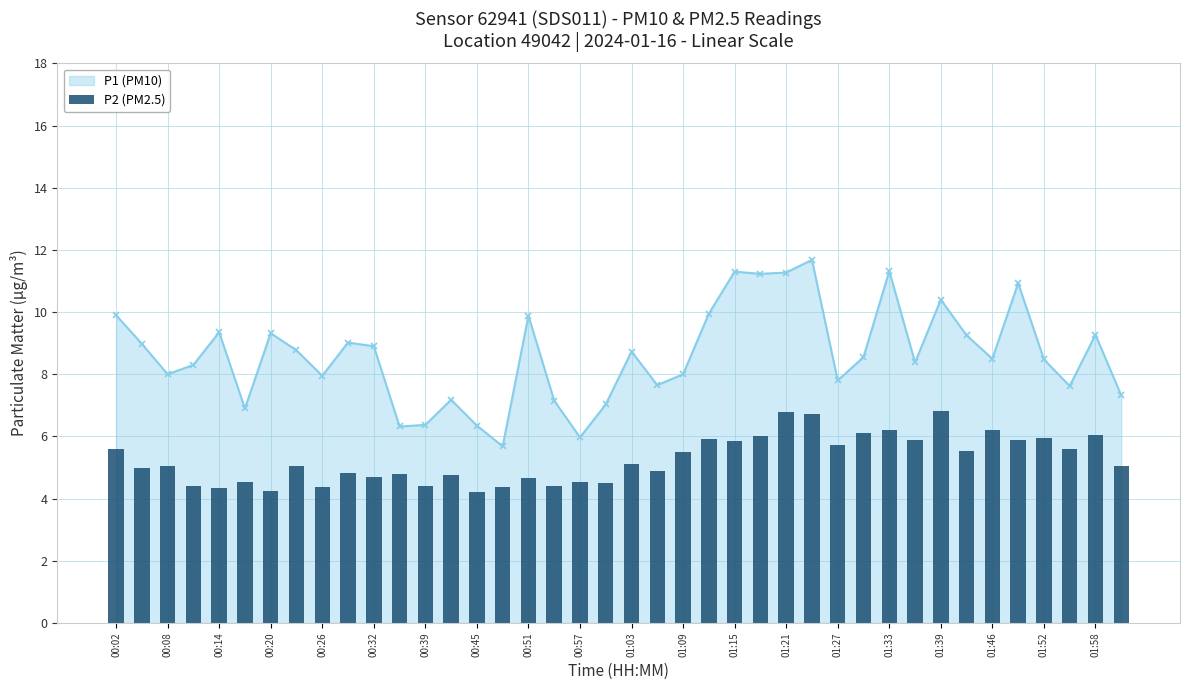

How many values exceed 5?

22